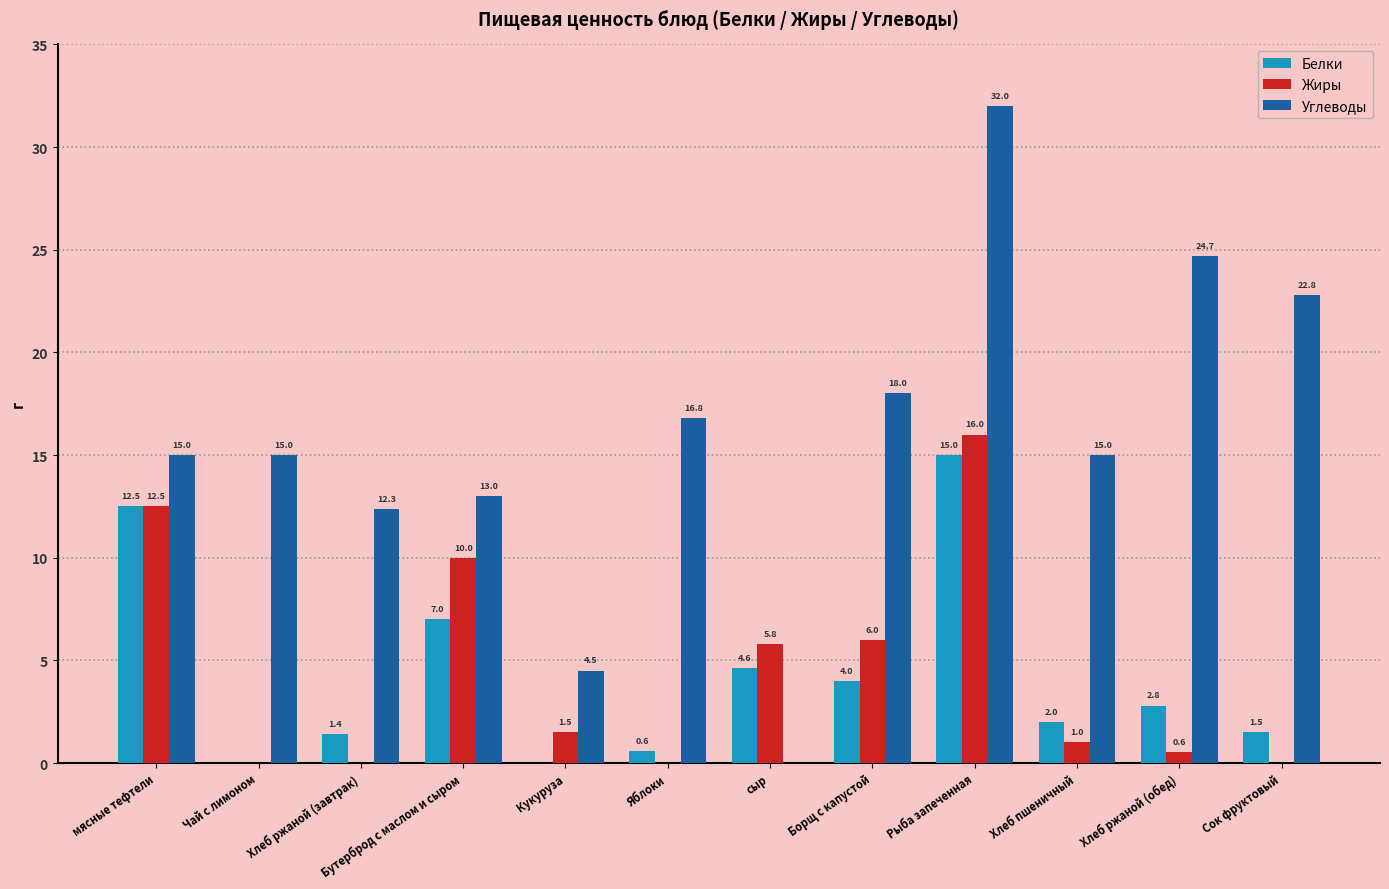

Are the bars grouped side by side (vs. stacked)?

Yes